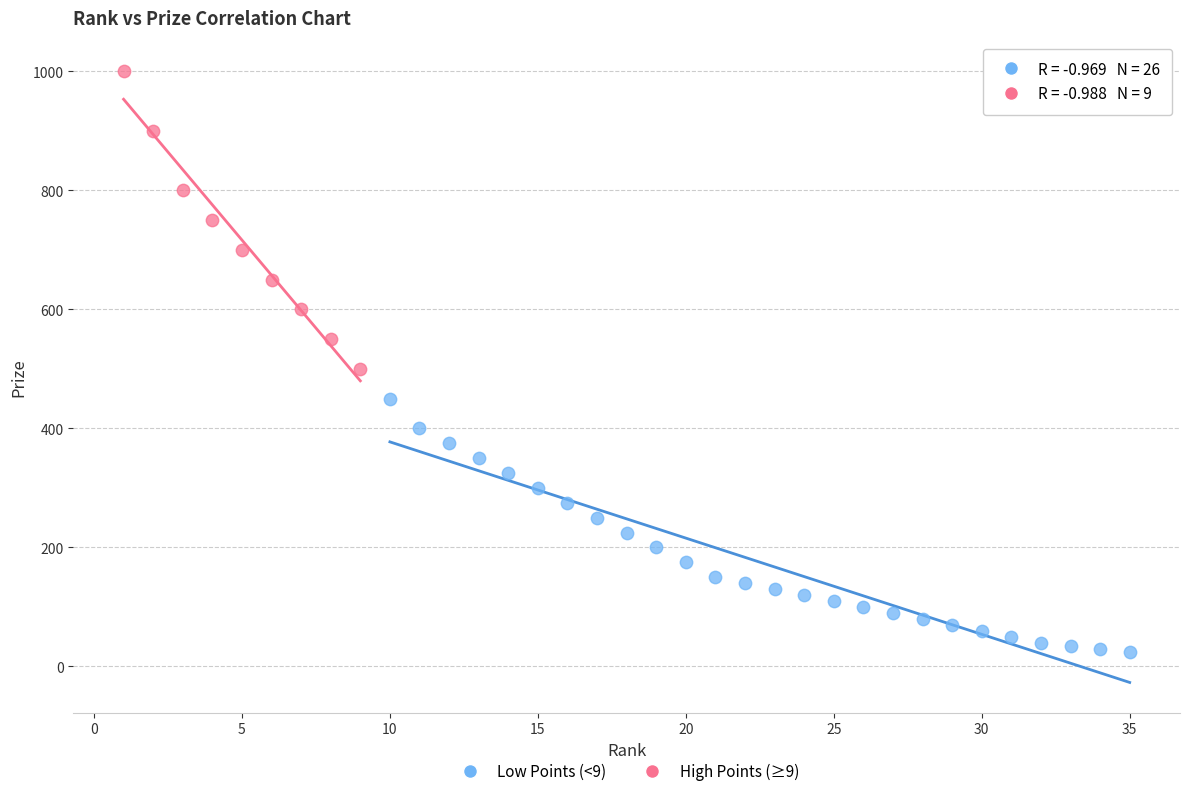

Which series contains the highest Y value?

High Points (≥9)